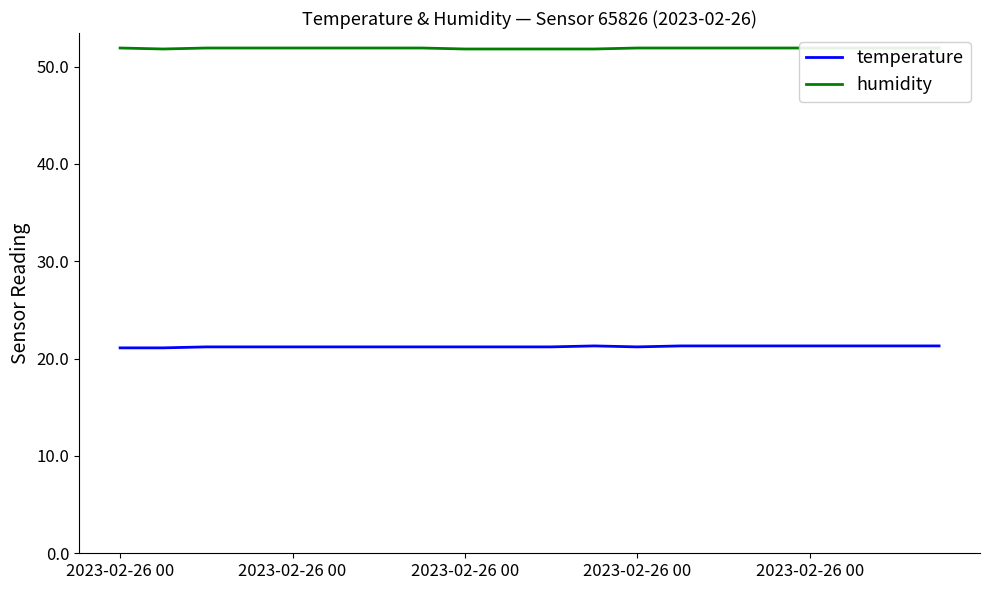

What is the maximum value for humidity?

51.9